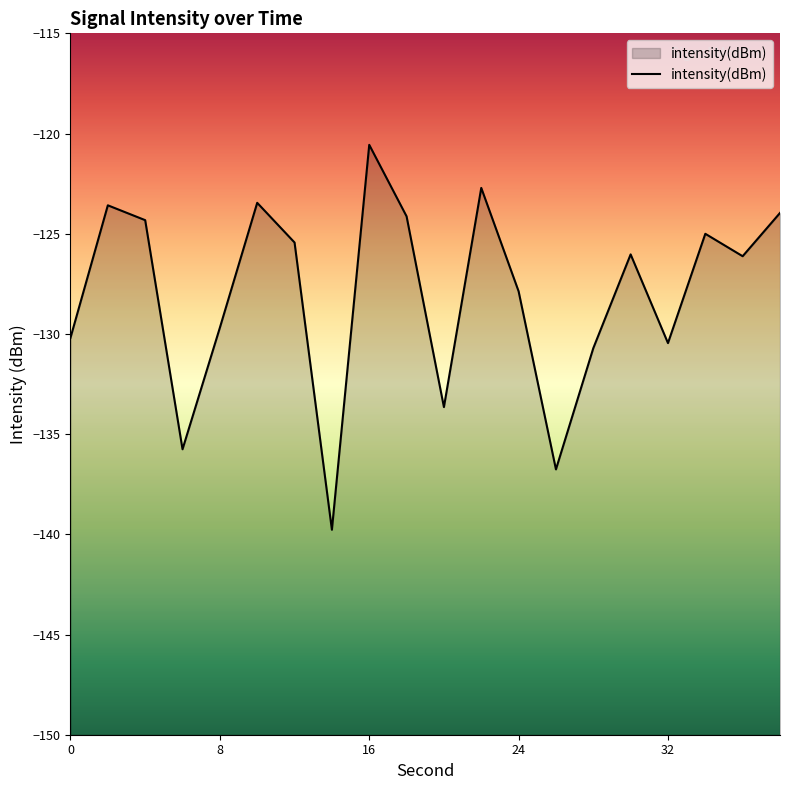

List the labels in order of value, largest first.

16, 22, 10, 2, 38, 18, 4, 34, 12, 30, 36, 24, 8, 0, 32, 28, 20, 6, 26, 14